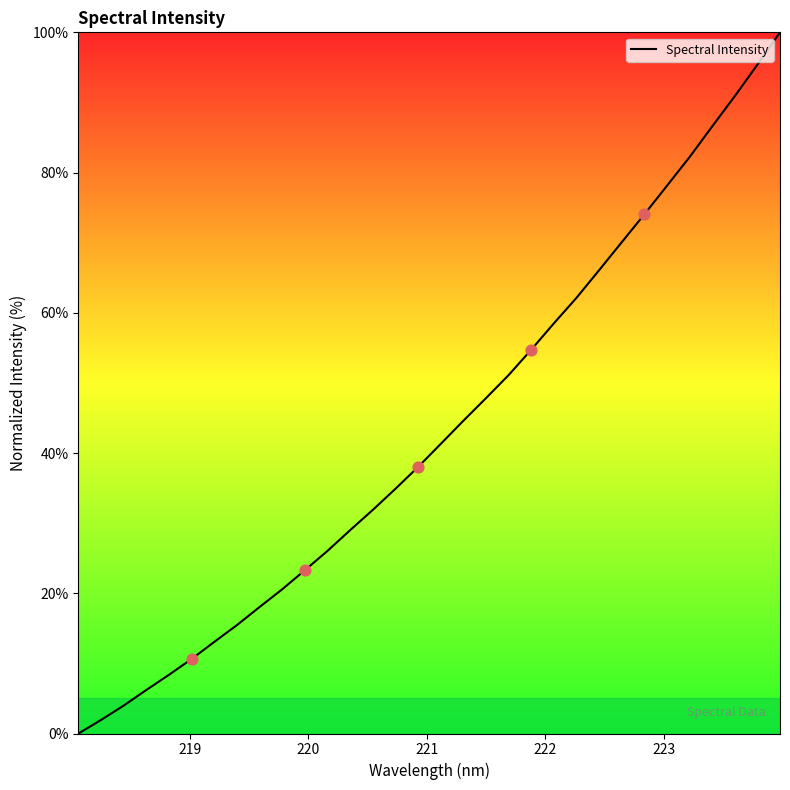

What is the difference between the maximum and minimum values?

100.0